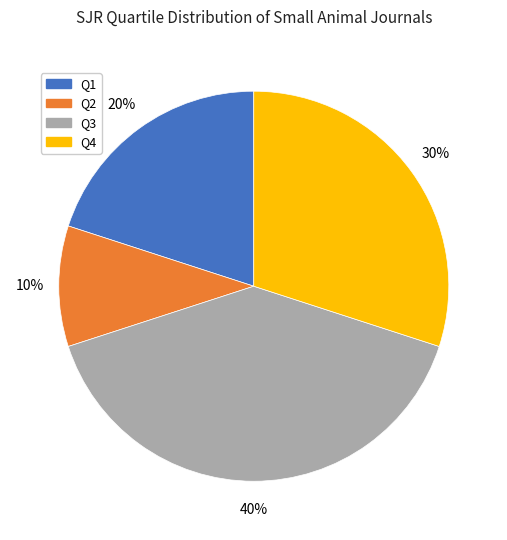

Does Q1 account for over 50% of the chart?

No